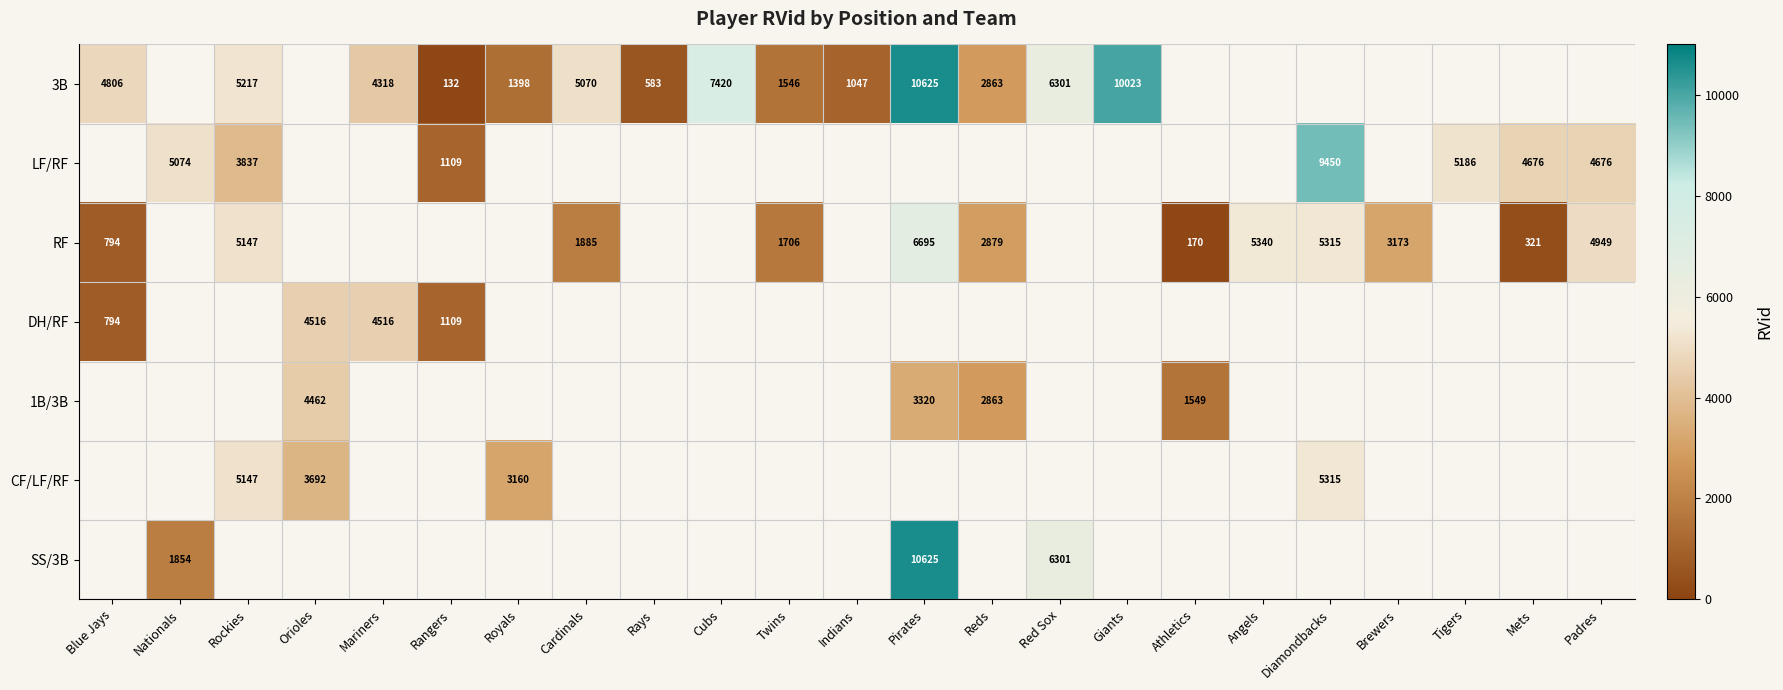

What is the greatest value displayed?

10625.0